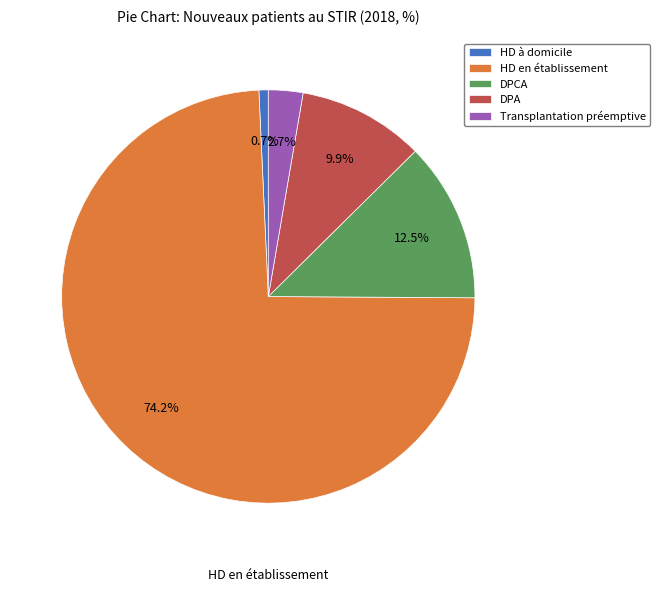

What percentage is the HD à domicile slice, to the nearest percent?

1%